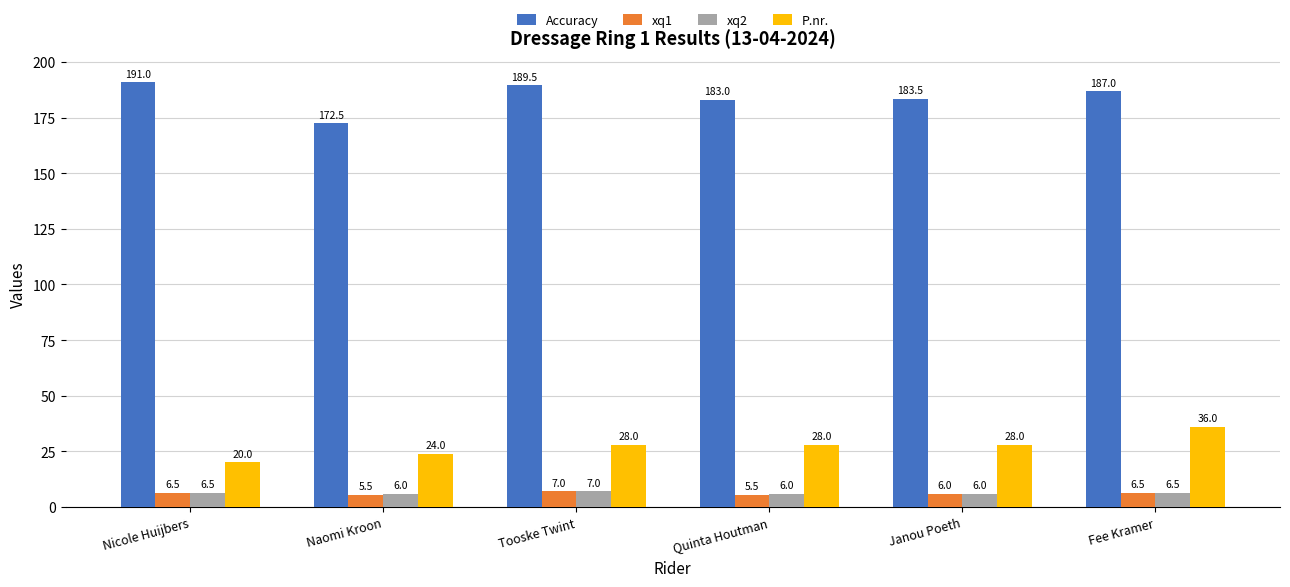

Reading left to right, what are all the values shown in this chart?

Accuracy: 191.0	172.5	189.5	183.0	183.5	187.0
xq1: 6.5	5.5	7.0	5.5	6.0	6.5
xq2: 6.5	6.0	7.0	6.0	6.0	6.5
P.nr.: 20.0	24.0	28.0	28.0	28.0	36.0